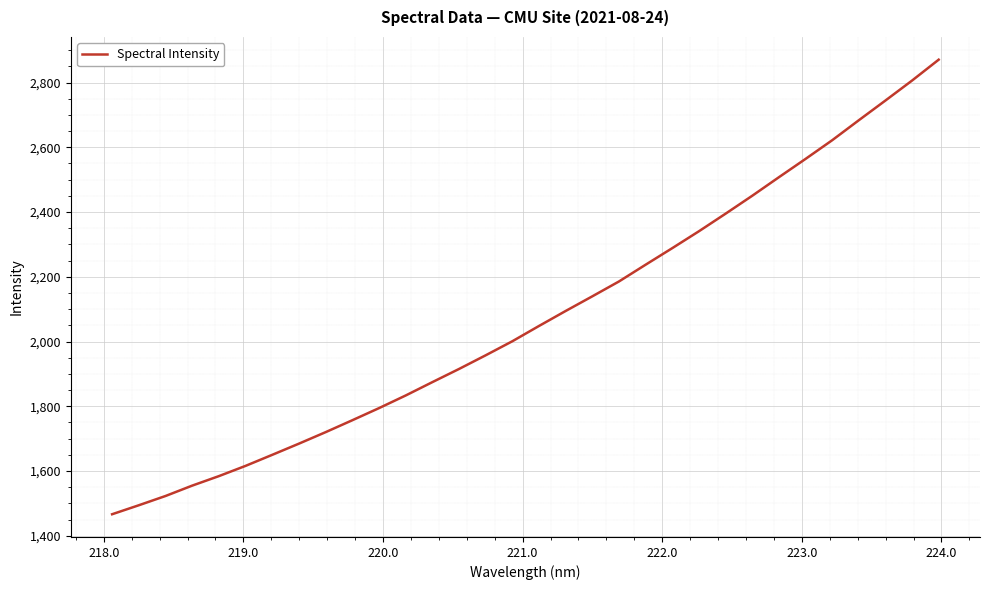

How many lines are shown in the chart?

1